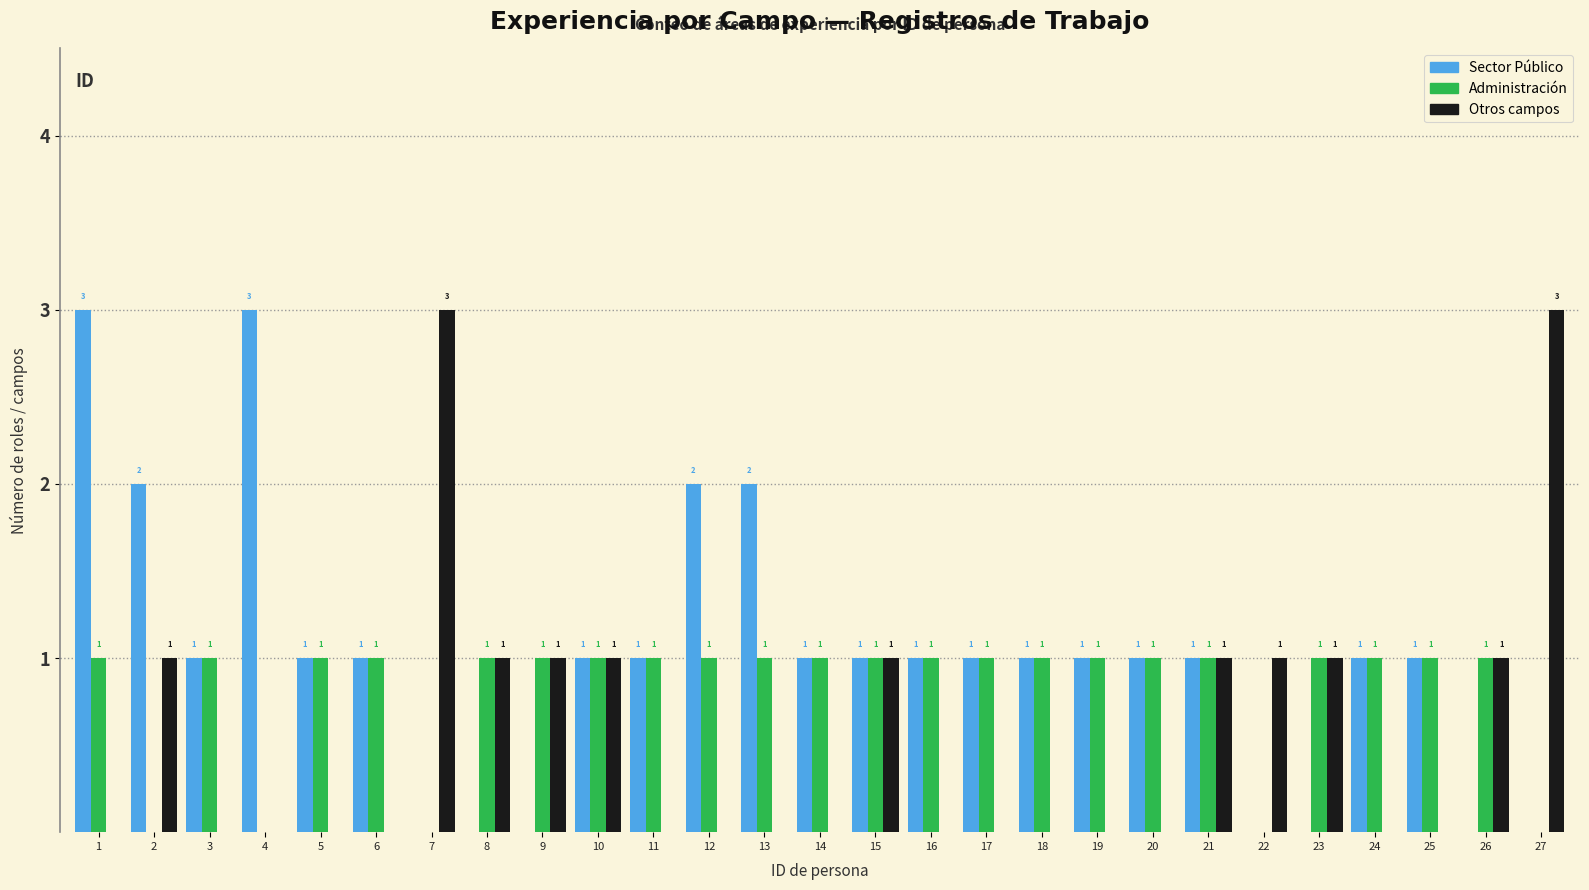

Reading left to right, transcribe all the data shown in this chart.

Sector Público: 3	2	1	3	1	1	0	0	0	1	1	2	2	1	1	1	1	1	1	1	1	0	0	1	1	0	0
Administración: 1	0	1	0	1	1	0	1	1	1	1	1	1	1	1	1	1	1	1	1	1	0	1	1	1	1	0
Otros campos: 0	1	0	0	0	0	3	1	1	1	0	0	0	0	1	0	0	0	0	0	1	1	1	0	0	1	3